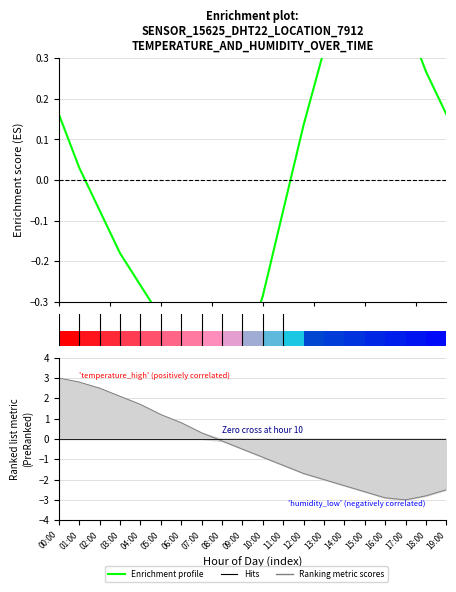

List the labels in order of value, largest first.

15:00, 16:00, 14:00, 17:00, 13:00, 18:00, 00:00, 19:00, 12:00, 01:00, 02:00, 11:00, 03:00, 04:00, 10:00, 05:00, 06:00, 07:00, 09:00, 08:00